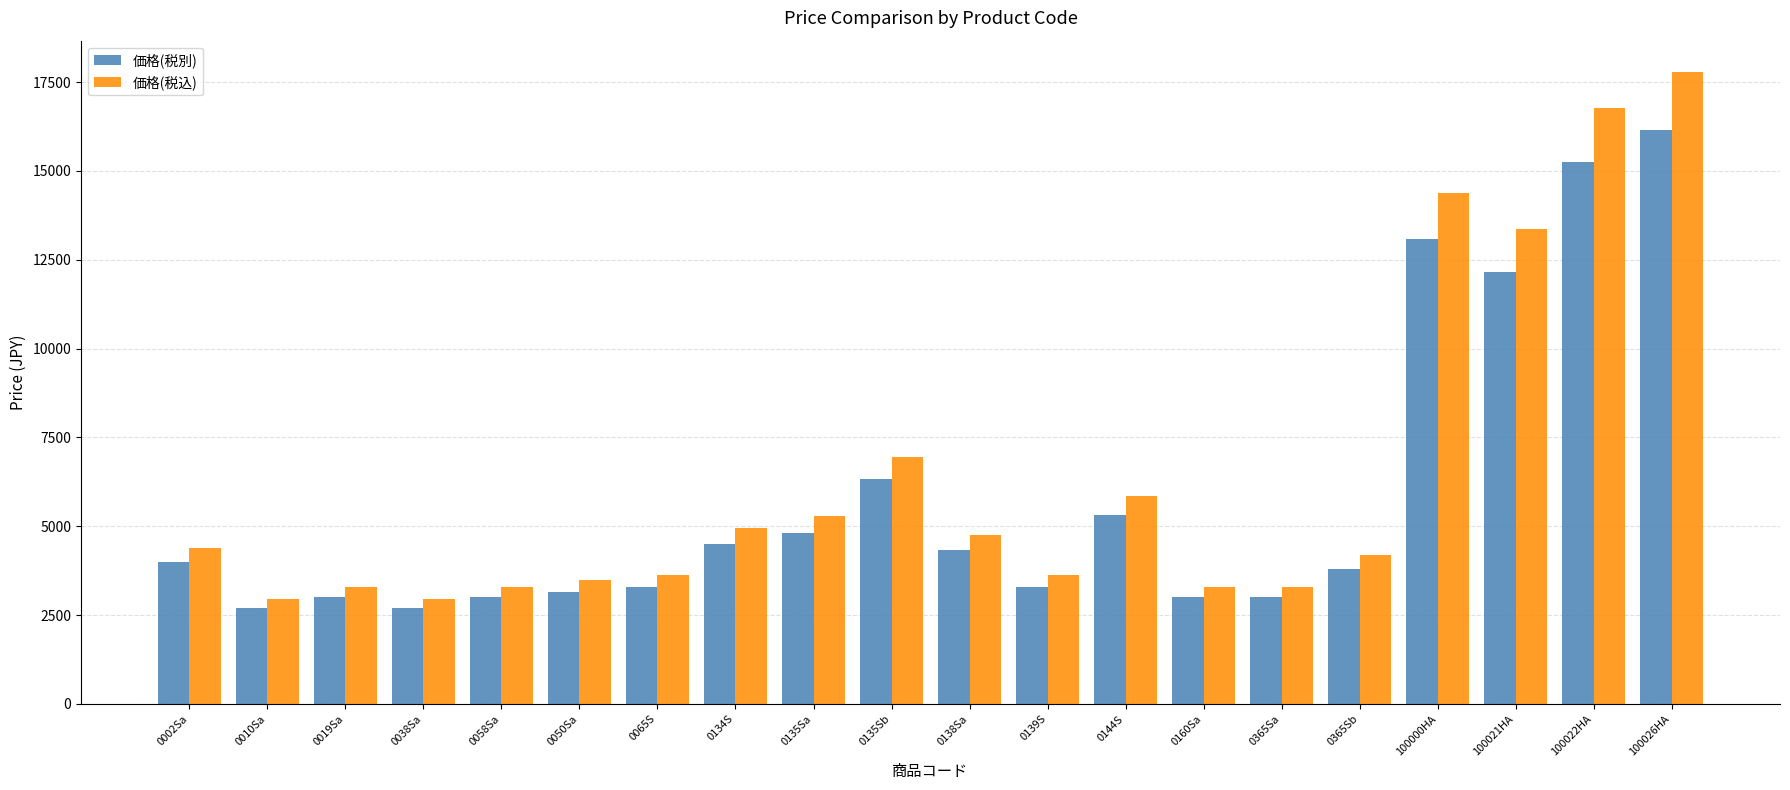

What is the greatest value displayed?

17776